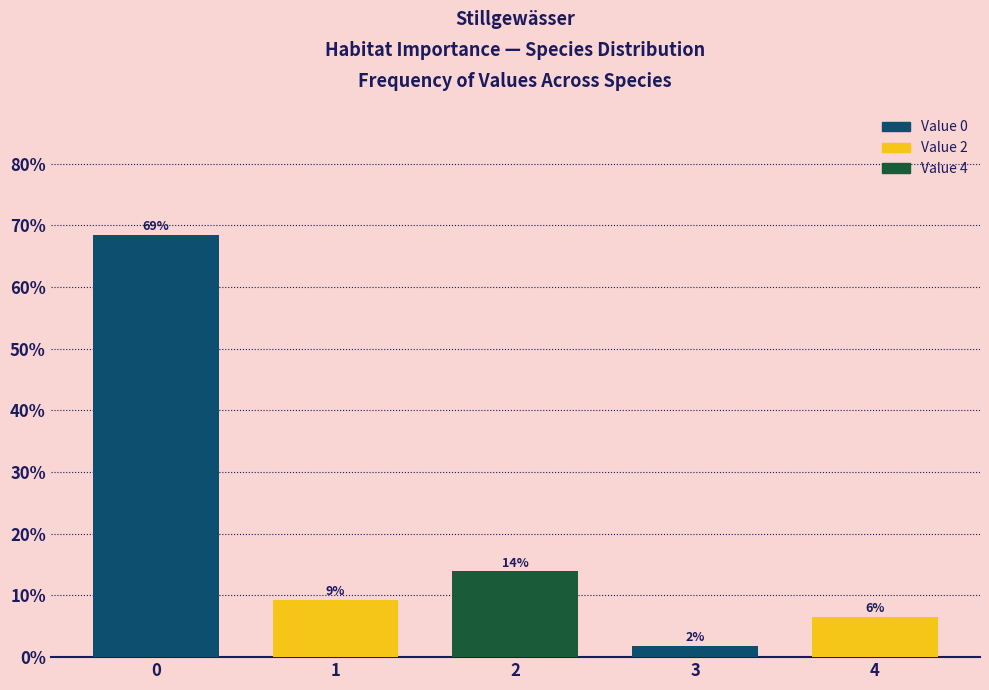

Does the chart contain any negative values?

No